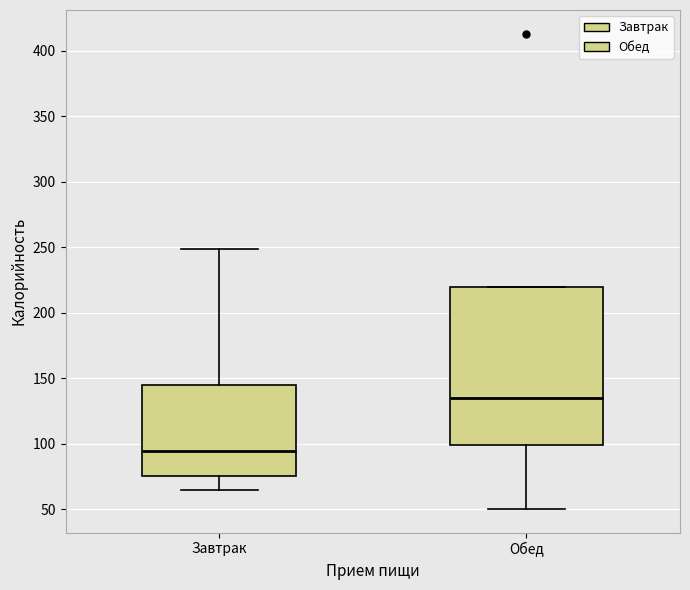

Reading left to right, transcribe this box plot: for each box, give where its median line is, the range the box spans, and where its two whiskers end, as read against the y-axis. The values are not printed on the chart, so give them approximately, as read against the axis.

Завтрак: median 95, box 75 to 145, whiskers 65 to 250
Обед: median 135, box 100 to 220, whiskers 50 to 220